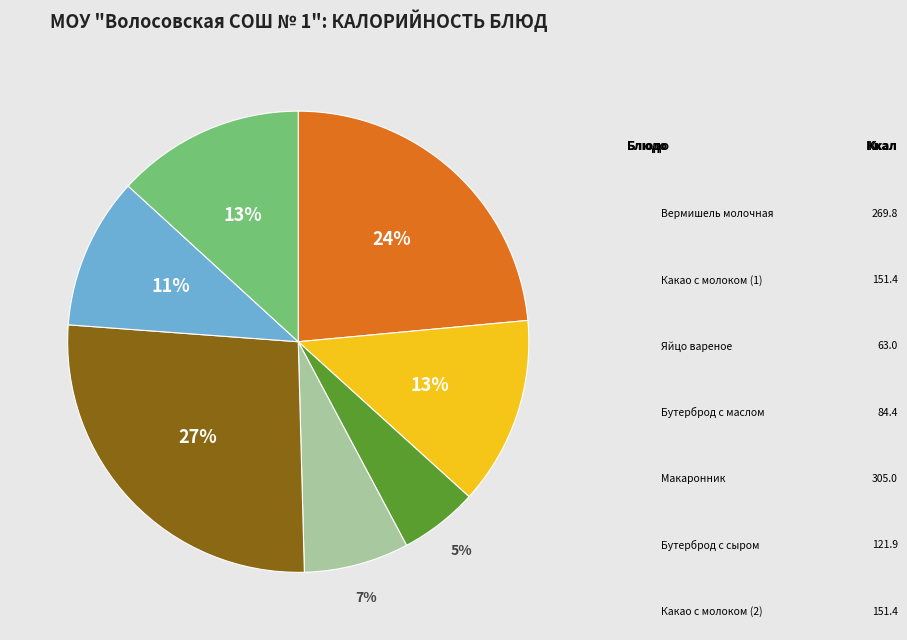

Is there a majority slice in this chart?

No